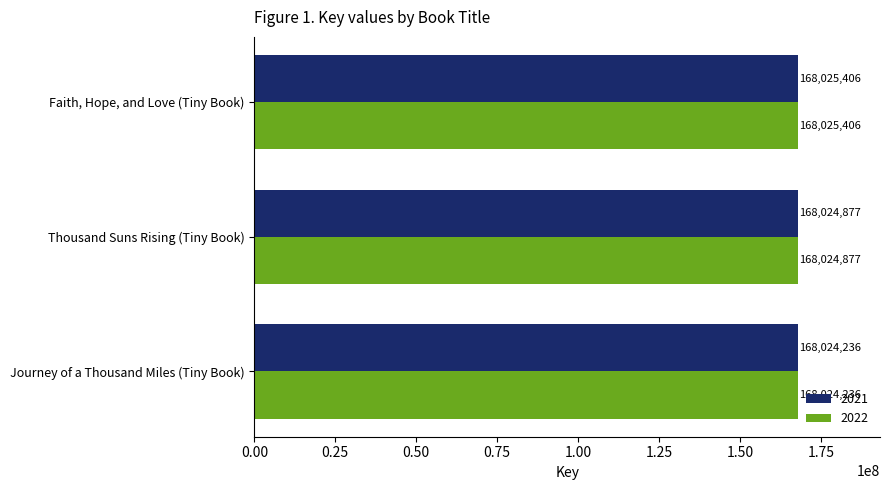

What is the sum of all 2021 values?

504074519